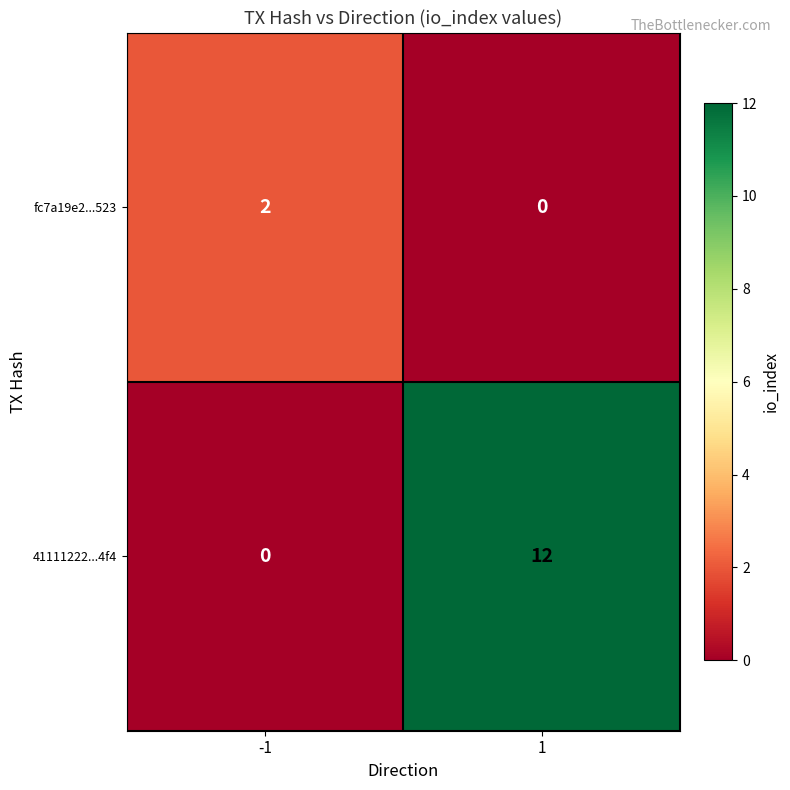

Reading left to right, list all the values displayed in this chart.

fc7a19e2...523: -1=2	1=0
41111222...4f4: -1=0	1=12